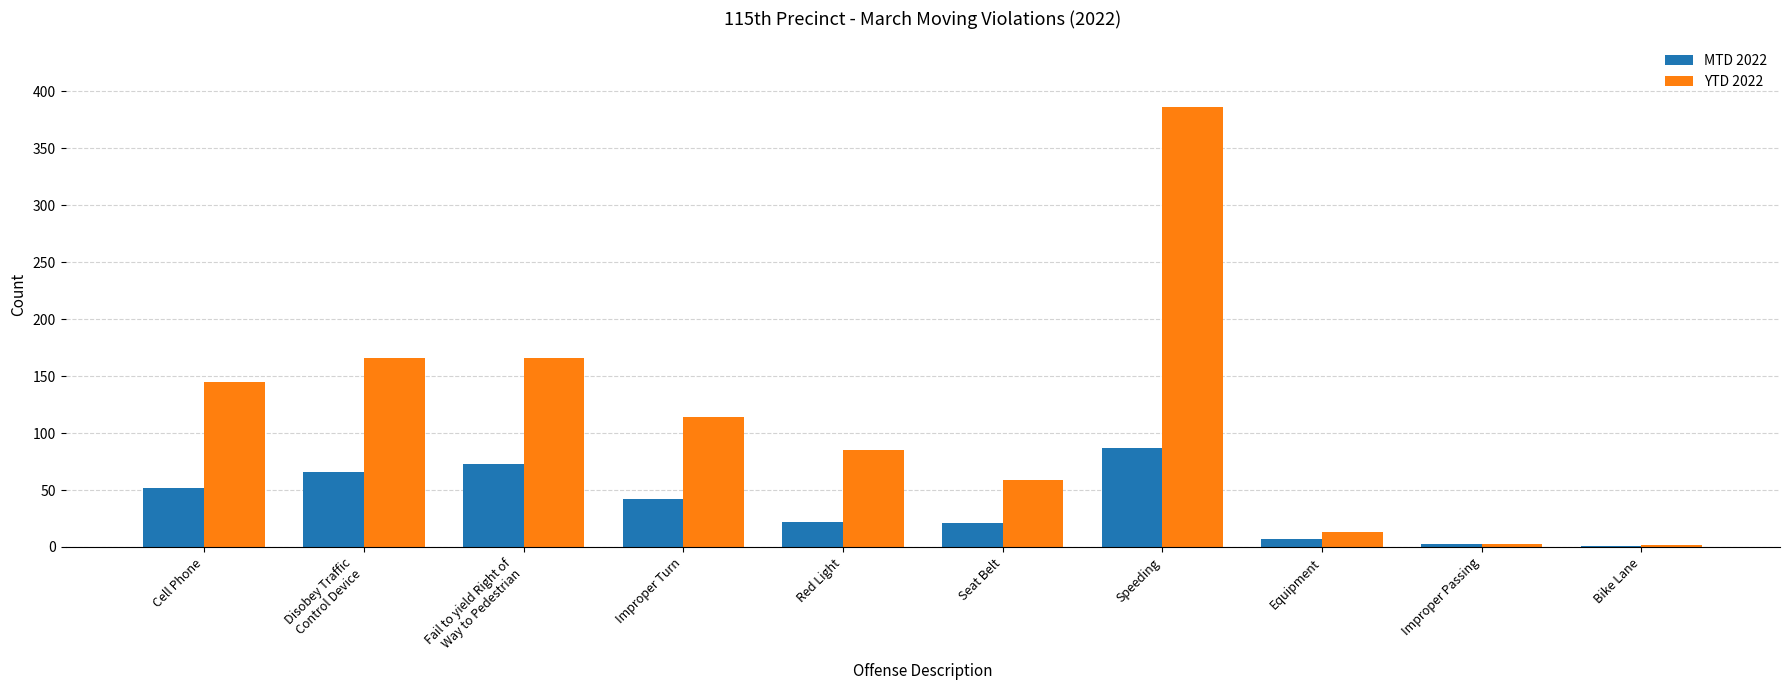

Is the value of YTD 2022 at Improper Turn greater than the value of MTD 2022 at Equipment?

Yes